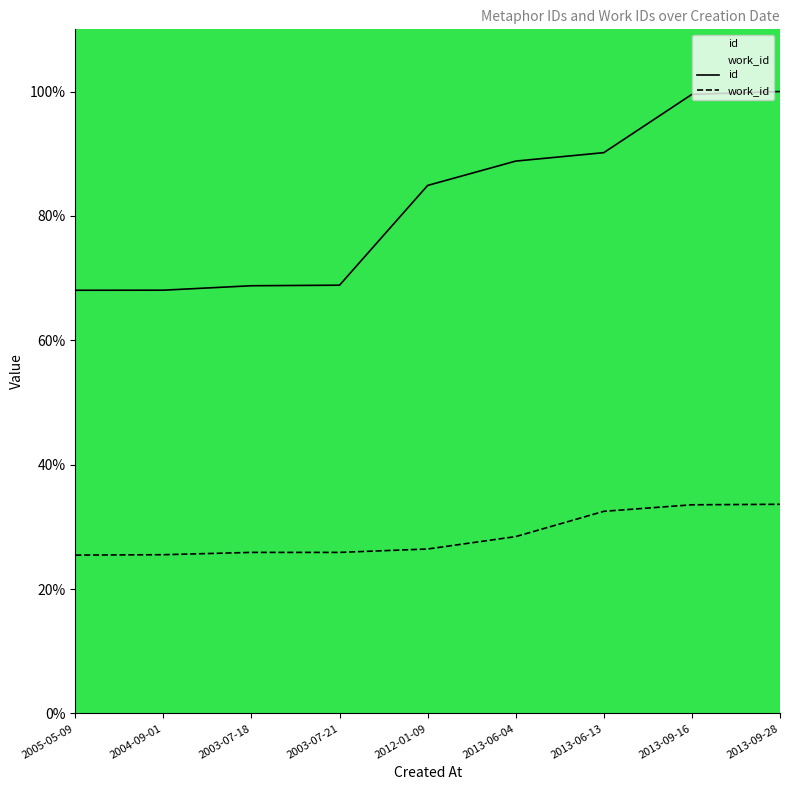

What is the total value across all series at 2013-06-13?

122.7